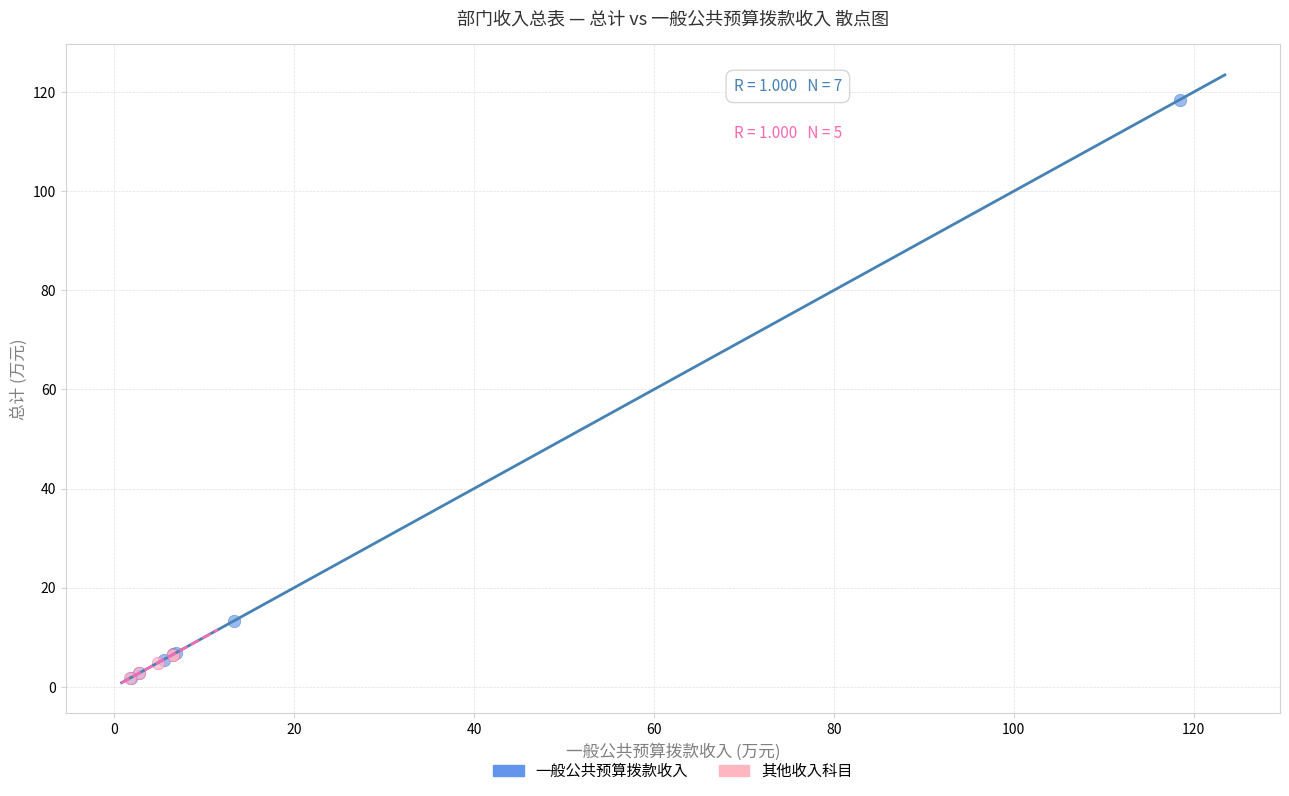

Which series has the largest Y range (max minus min)?

一般公共预算拨款收入